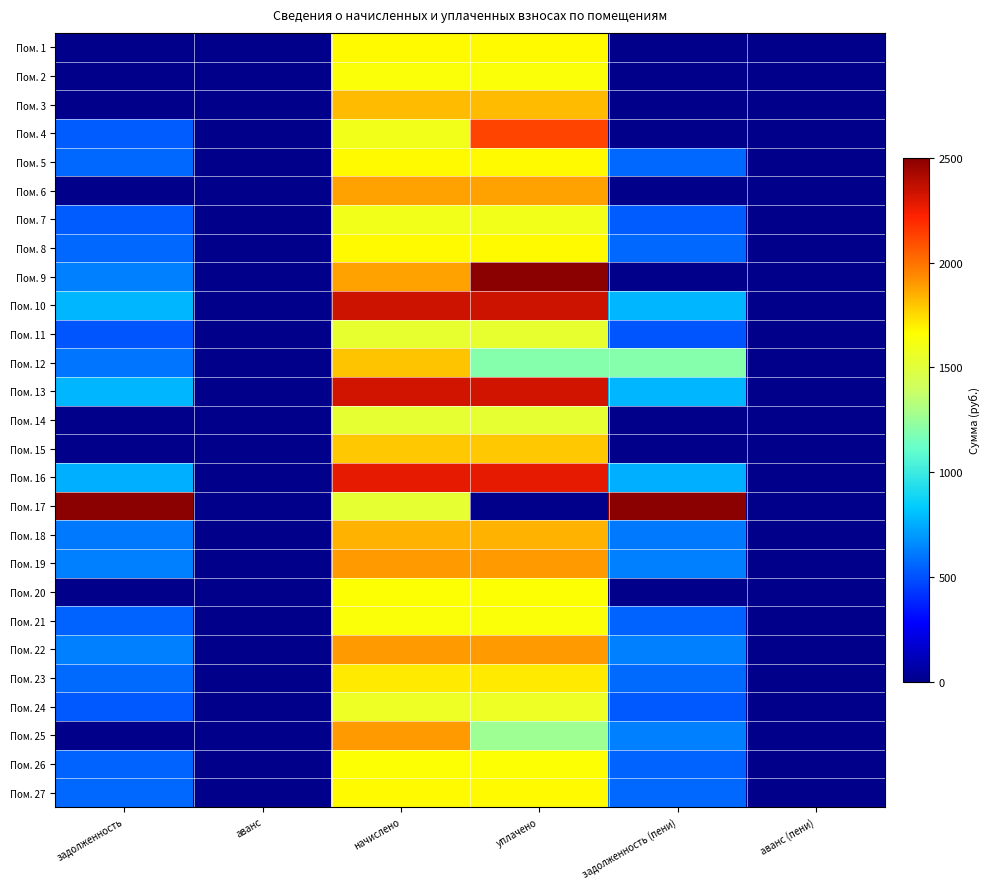

Which series has the largest range (max minus min)?

Пом. 17